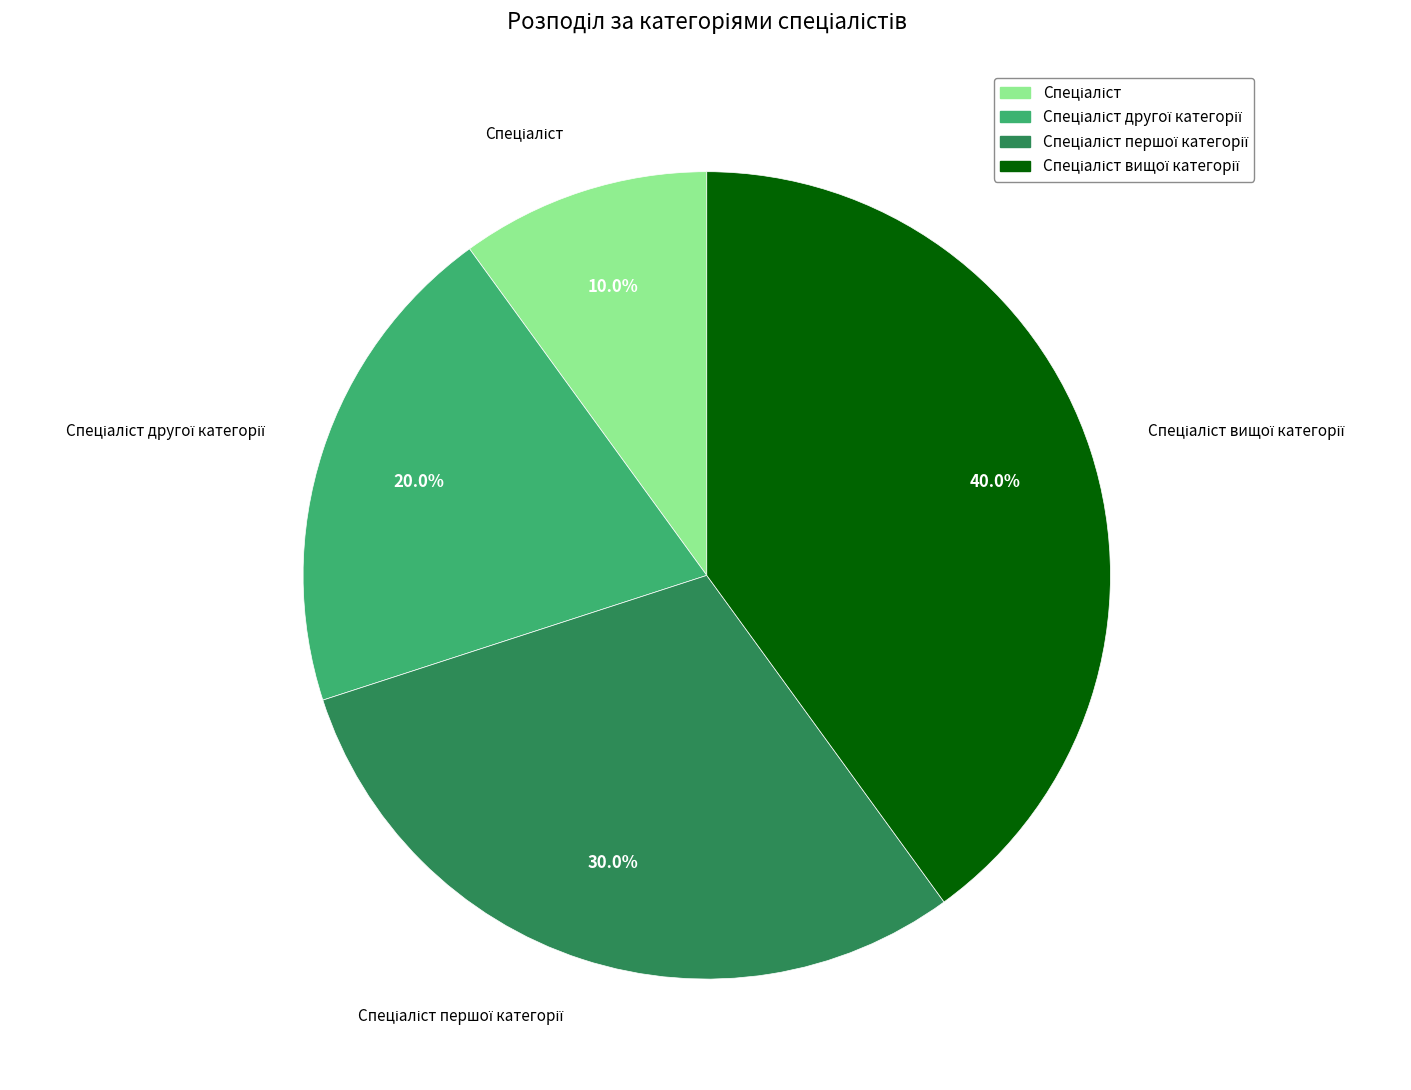

Is there any slice that represents more than half of the pie?

No